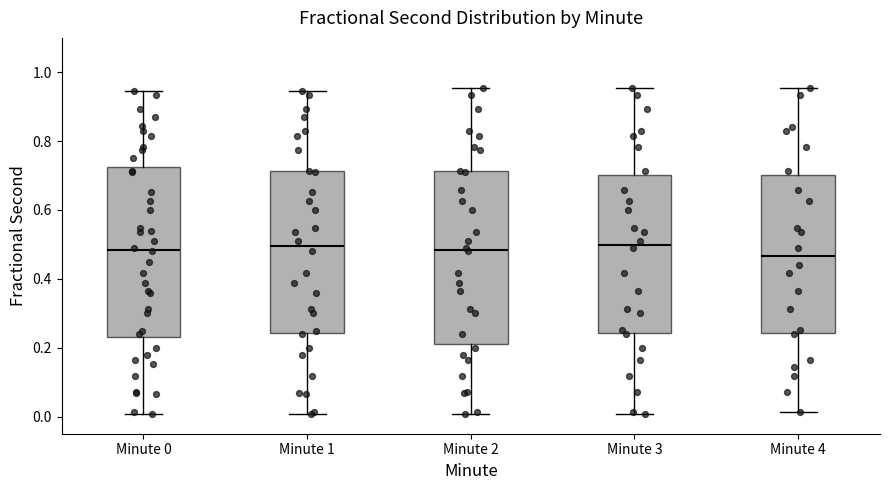

Reading left to right, read every box against the y-axis: the position of its median line, the range the box covers, and the ends of its whiskers. The values are not printed on the chart, so give them approximately, as read against the axis.

Minute 0: median 0.48, box 0.24 to 0.72, whiskers 0.00 to 0.94
Minute 1: median 0.50, box 0.24 to 0.72, whiskers 0.00 to 0.94
Minute 2: median 0.48, box 0.20 to 0.72, whiskers 0.00 to 0.96
Minute 3: median 0.50, box 0.24 to 0.70, whiskers 0.00 to 0.96
Minute 4: median 0.46, box 0.24 to 0.70, whiskers 0.02 to 0.96